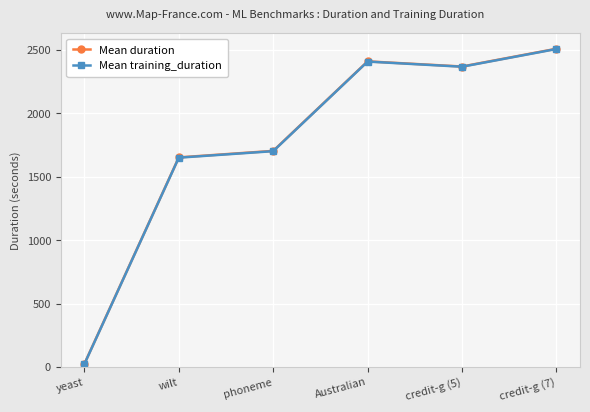

How many lines are shown in the chart?

2